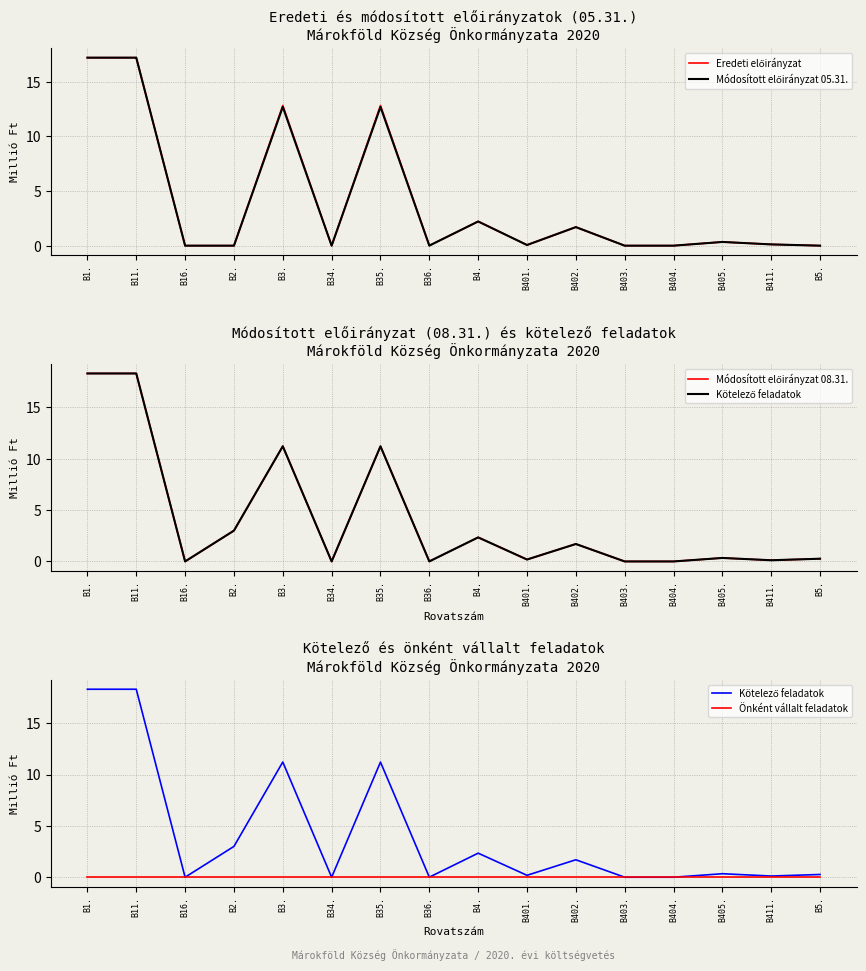

What is the spread (max minus min) of values at B2.?

3.0